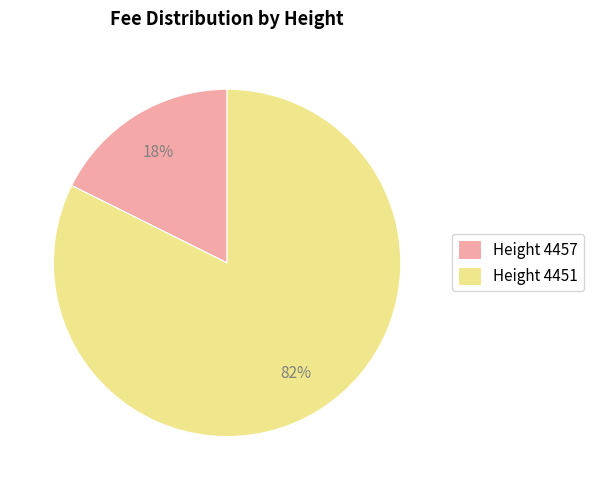

To the nearest percent, what portion does Height 4457 represent?

18%